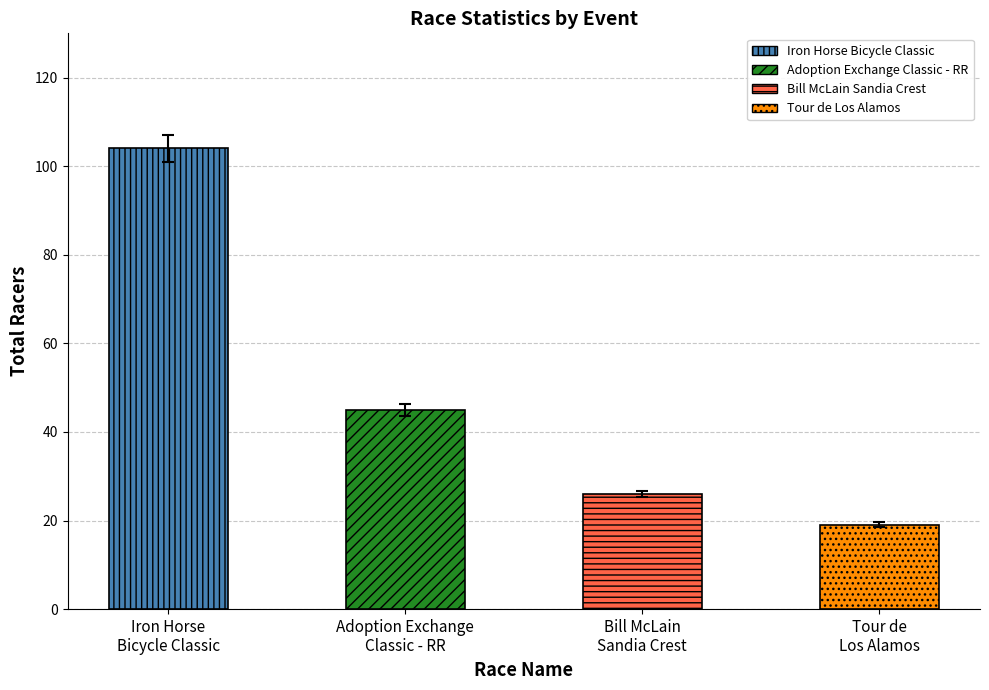

What is the difference between the values at Iron Horse
Bicycle Classic and Tour de
Los Alamos?

85